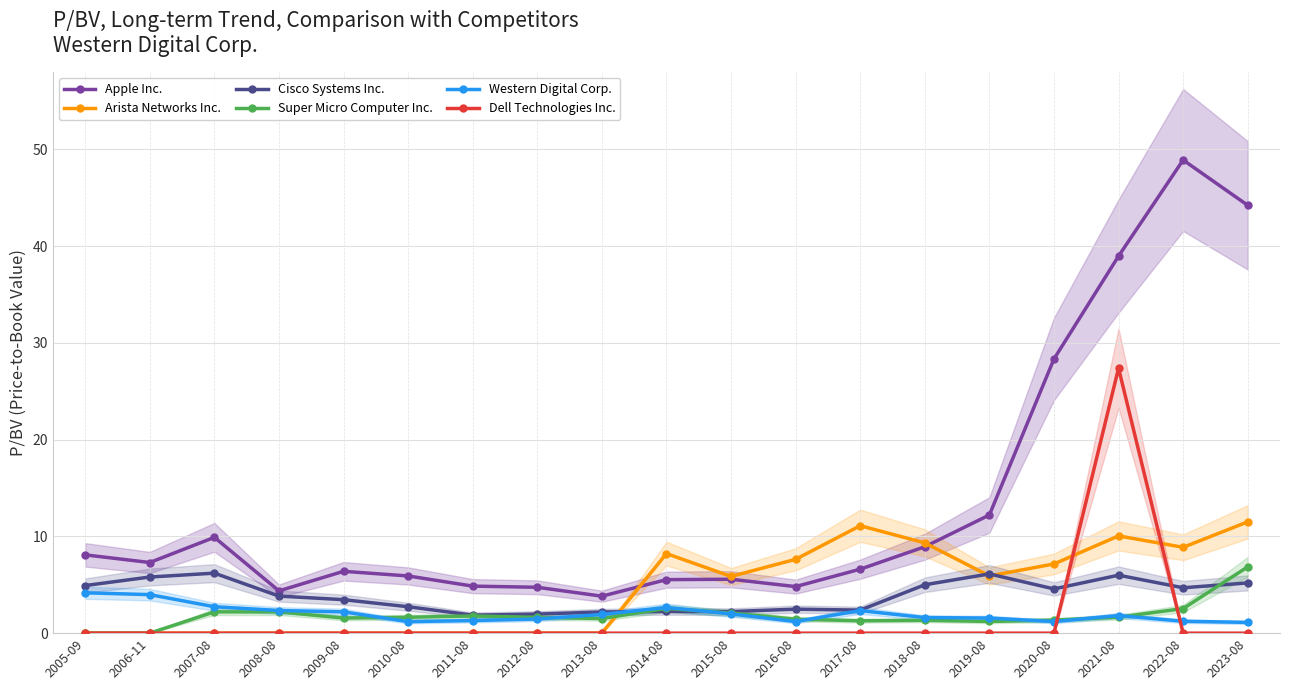

What is the average value of the Western Digital Corp. series?

2.0